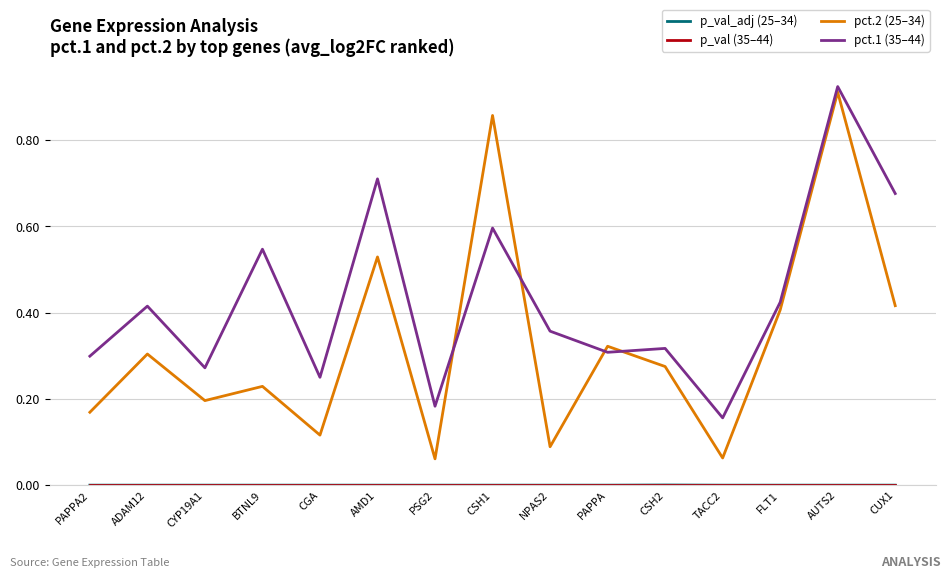

Between ADAM12 and CSH1, which series saw the biggest shift?

pct.2 (25–34)